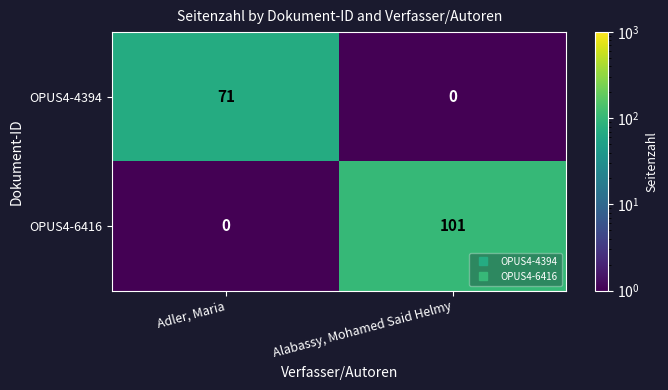

Reading left to right, what are all the values shown in this chart?

OPUS4-4394: 71	0
OPUS4-6416: 0	101